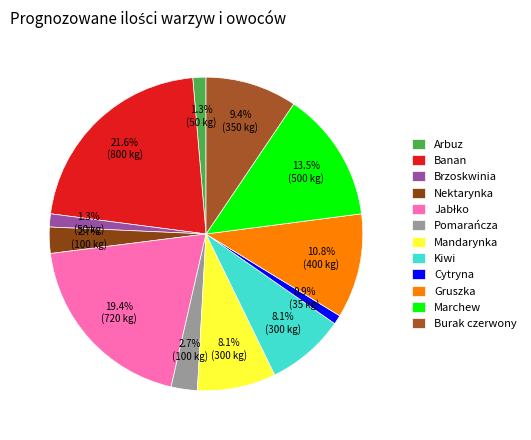

How many segments does this pie chart have?

12